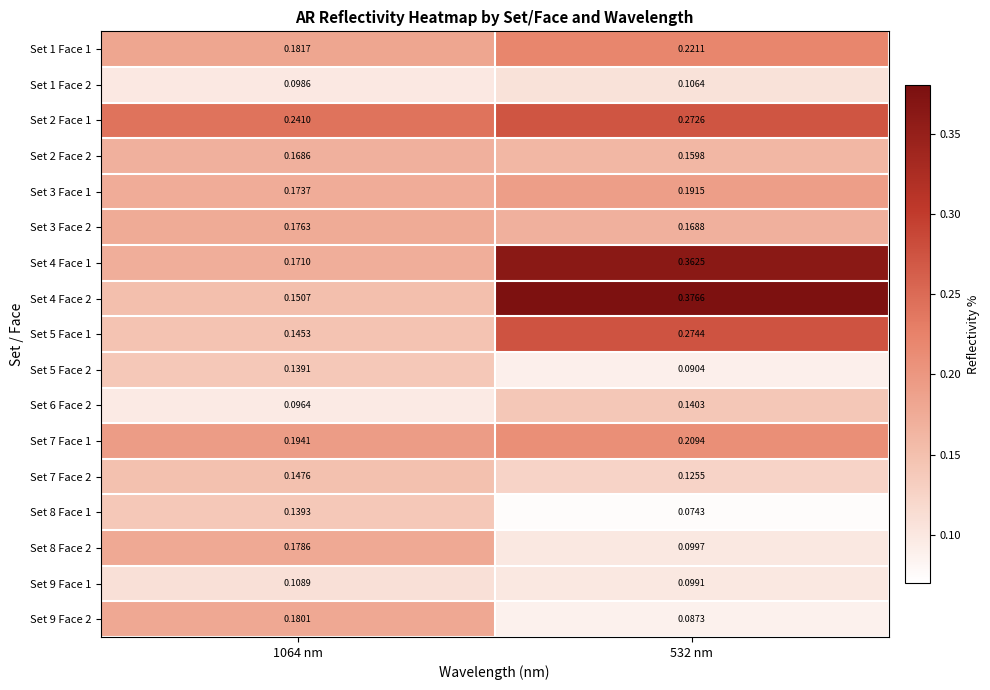

Is the value of Set 2 Face 2 at 532 nm greater than the value of Set 1 Face 1 at 532 nm?

No